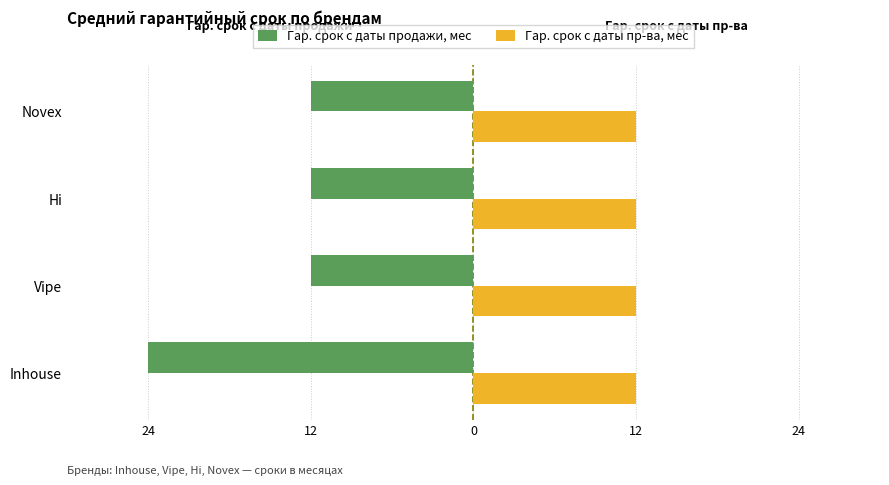

What are all the series names shown in the legend?

Гар. срок с даты продажи, мес, Гар. срок с даты пр-ва, мес